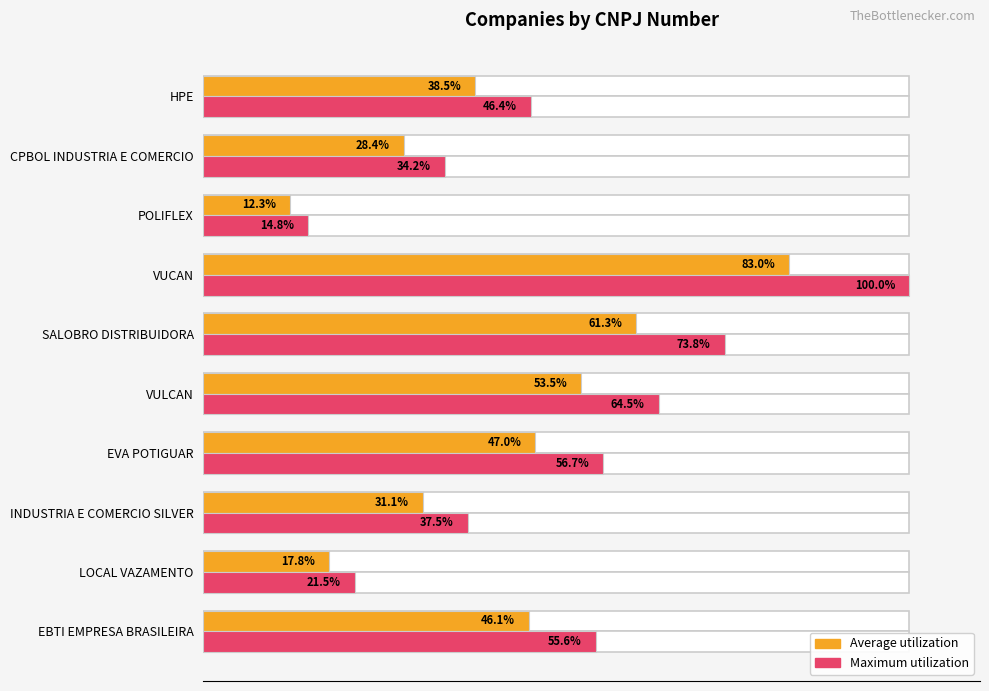

How many distinct data groups are displayed?

2